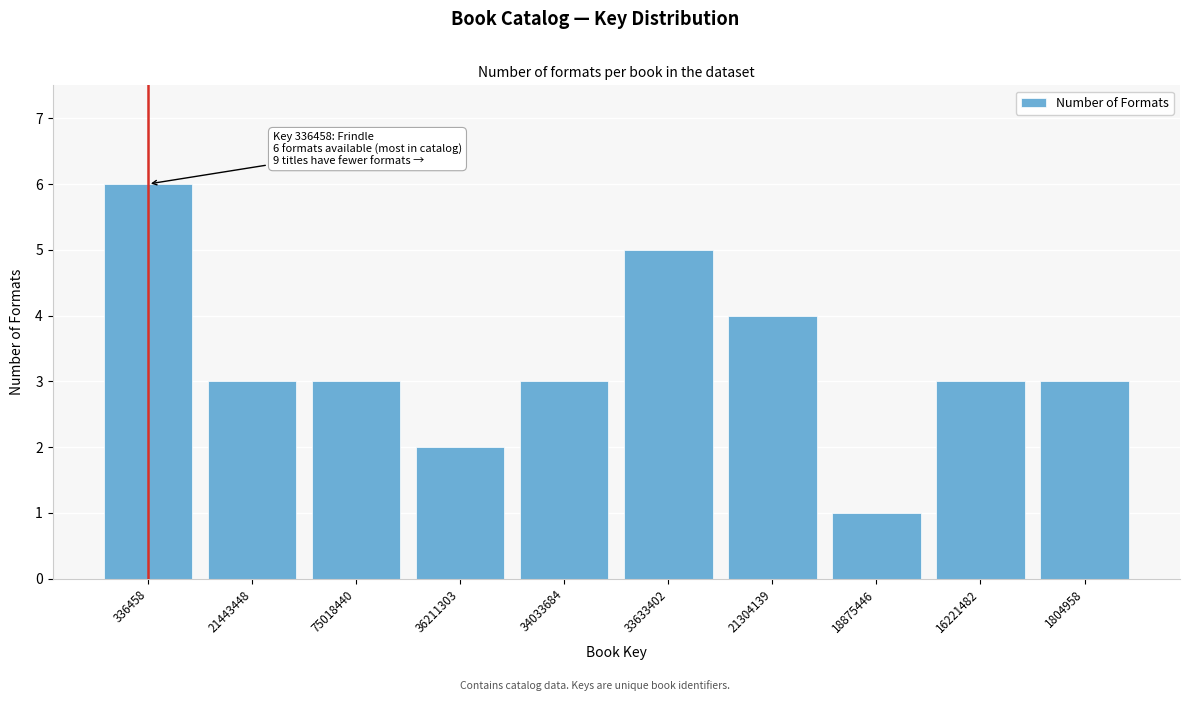

Reading left to right, what are all the values shown in this chart?

6	3	3	2	3	5	4	1	3	3